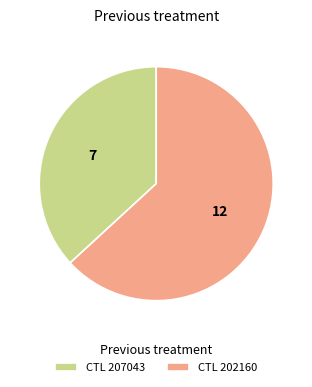

Is it true that CTL 202160 is 75% of the pie?

False